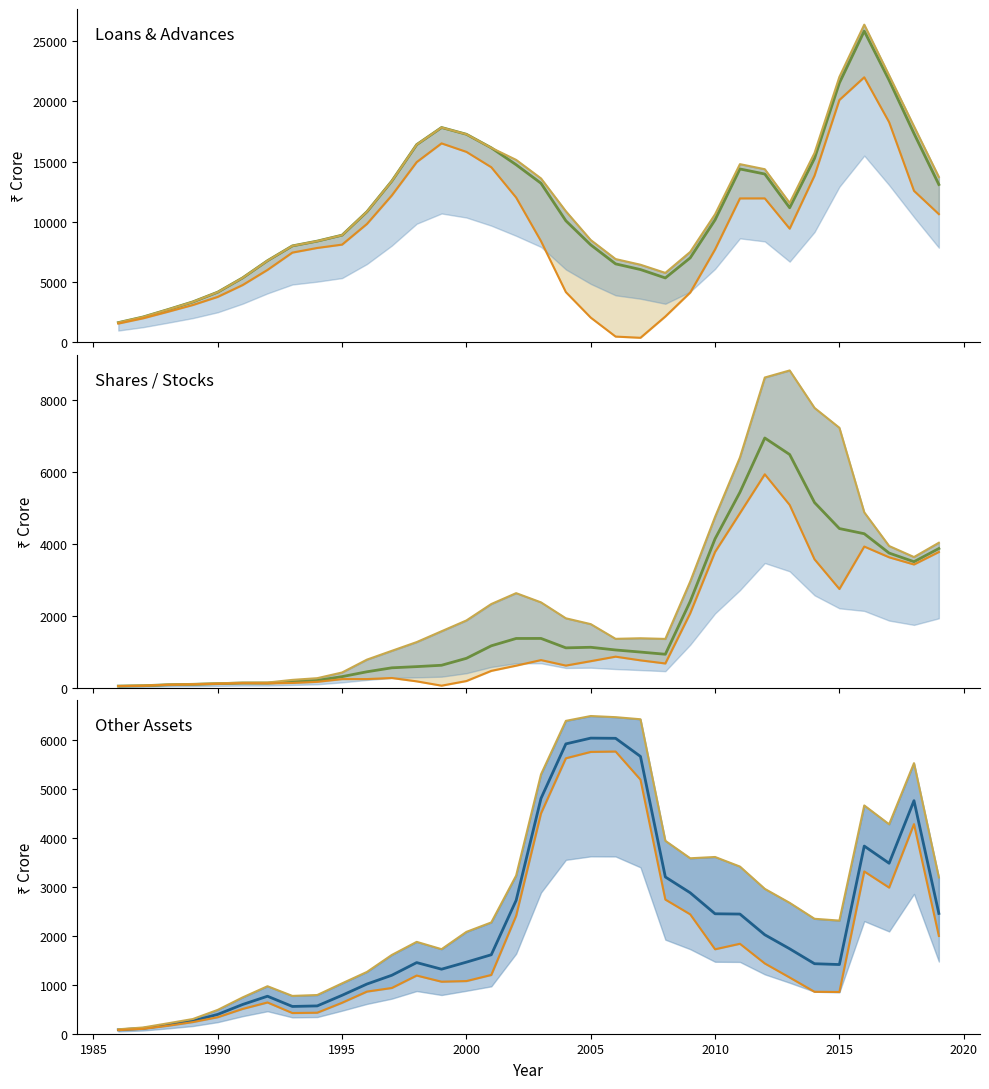

Between 1998 and 1996, which is larger?

1998